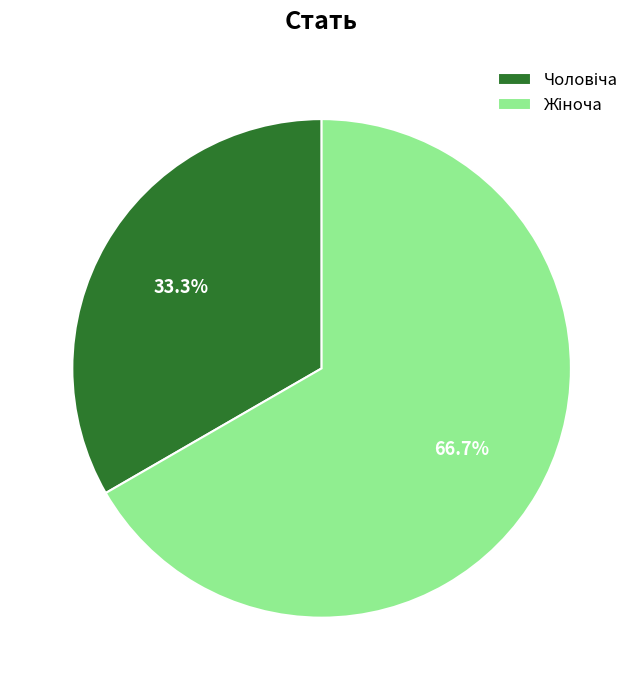

Is there any slice that represents more than half of the pie?

Yes